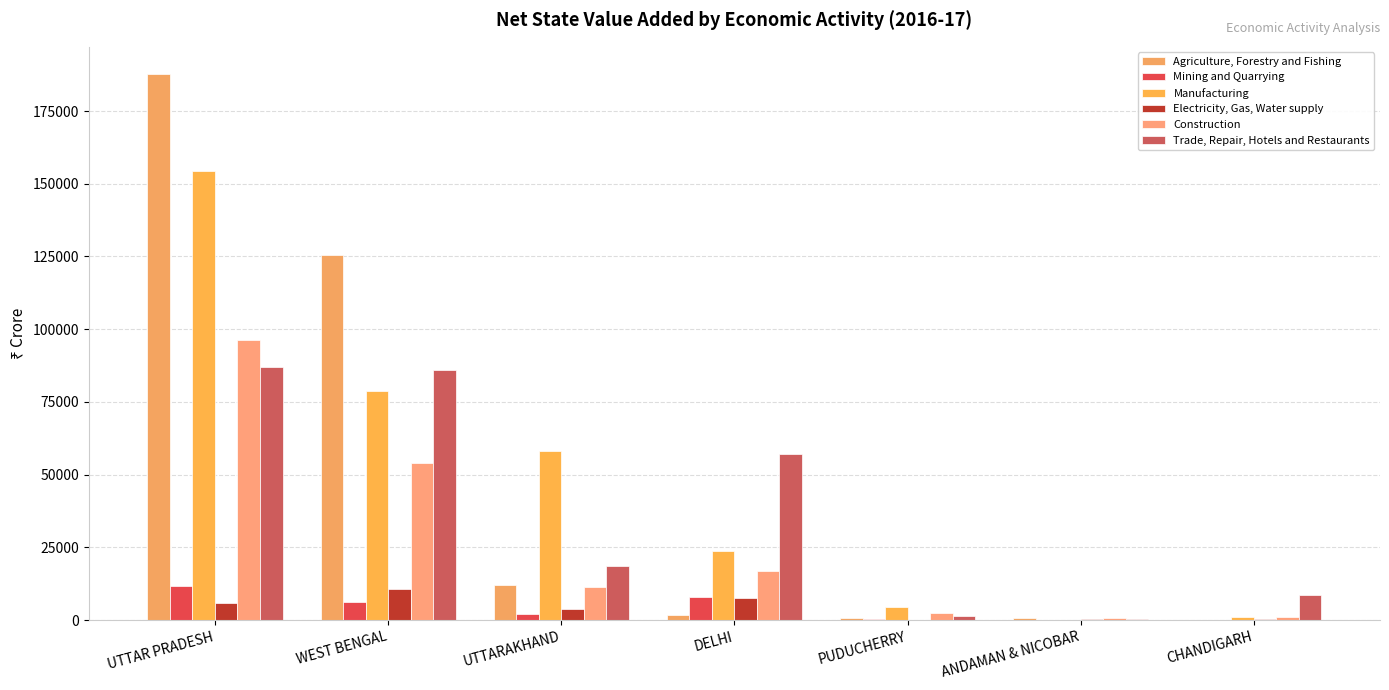

The Electricity, Gas, Water supply series shows 1170 at UTTARAKHAND. True or false?

False